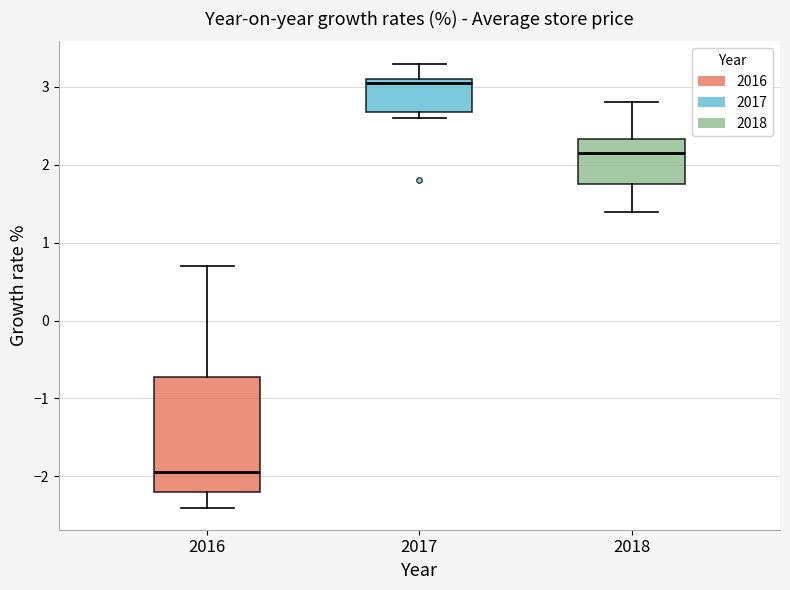

Reading left to right, read every box against the y-axis: the position of its median line, the range the box covers, and the ends of its whiskers. The values are not printed on the chart, so give them approximately, as read against the axis.

2016: median -1.9, box -2.2 to -0.7, whiskers -2.4 to 0.7
2017: median 3.1 (just below the box's upper edge), box 2.7 to 3.1, whiskers 2.6 to 3.3
2018: median 2.2, box 1.8 to 2.3, whiskers 1.4 to 2.8